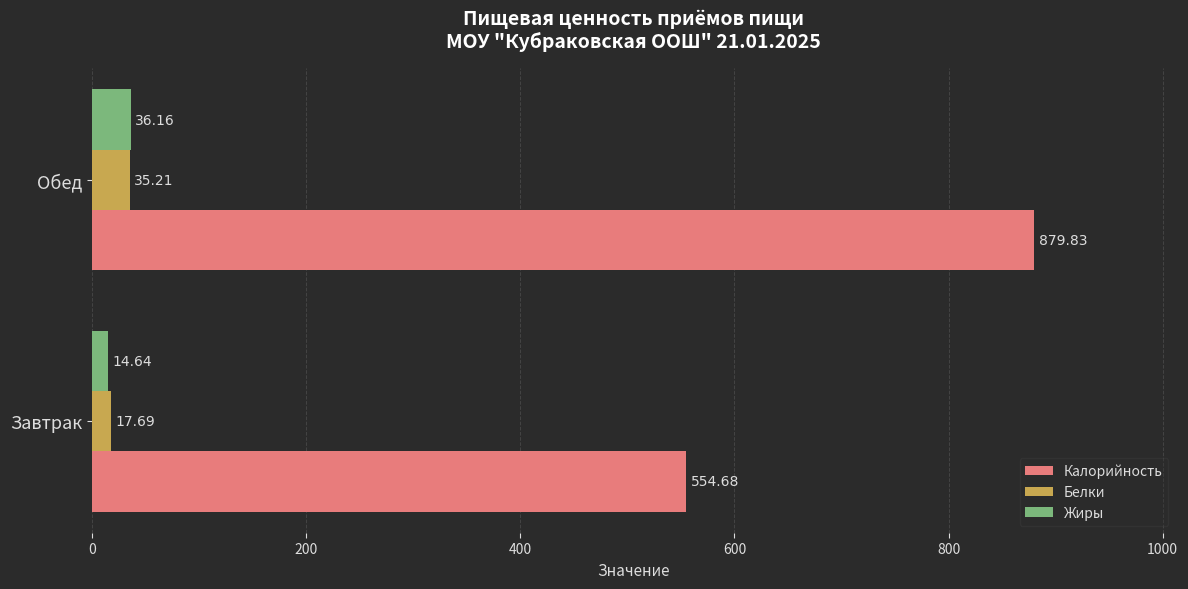

Where is Белки nearest to the value 26?

Завтрак